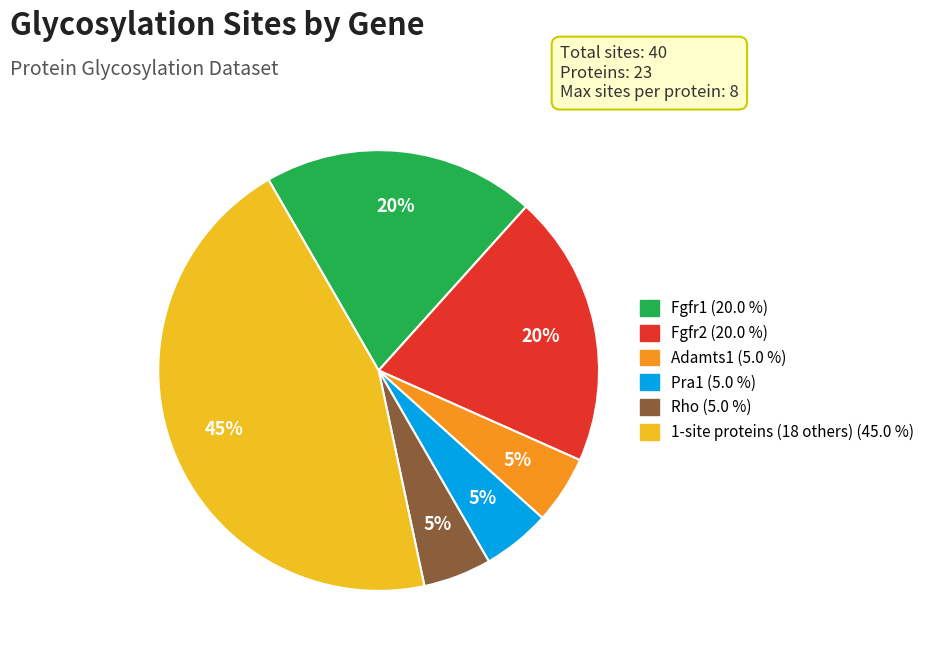

Is there any slice that represents more than half of the pie?

No